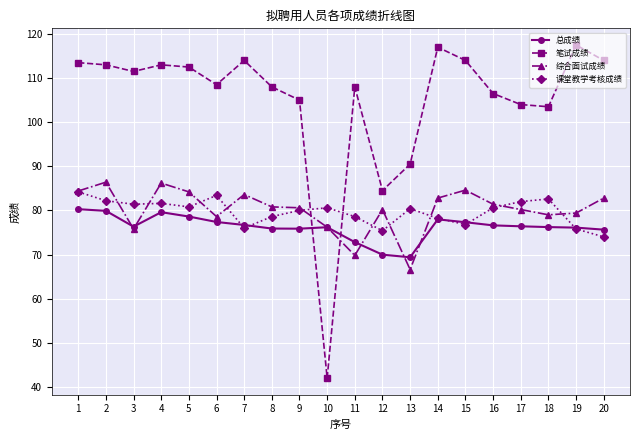

How many series are shown in this chart?

4